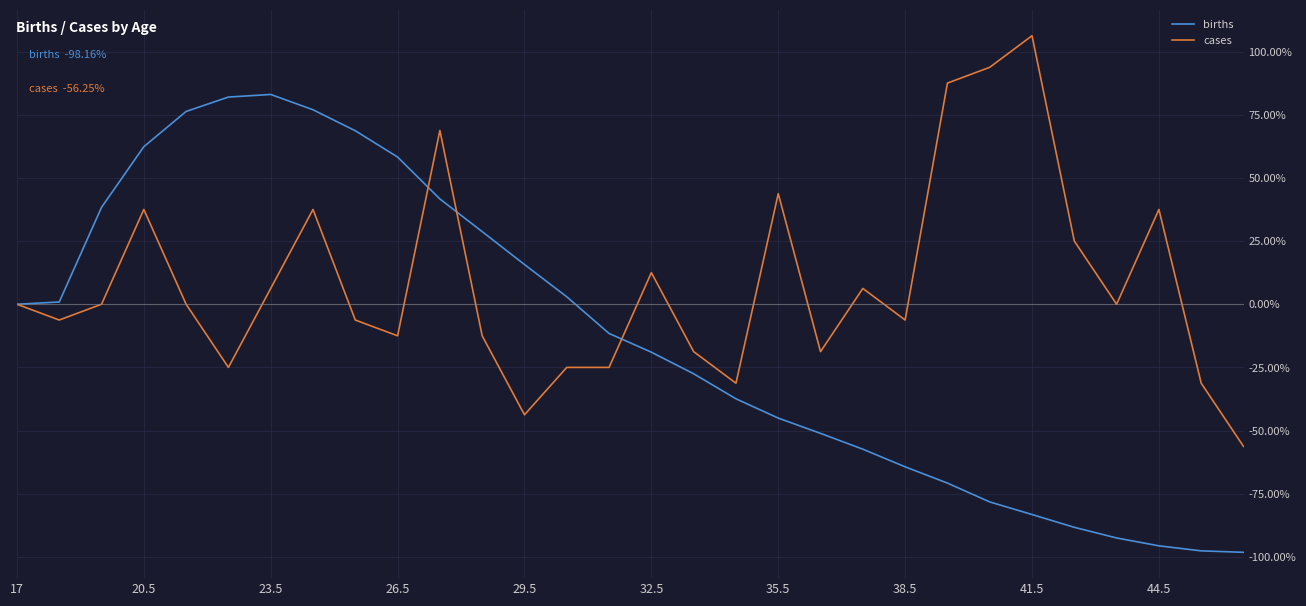

Which series has the largest total across all categories?

cases